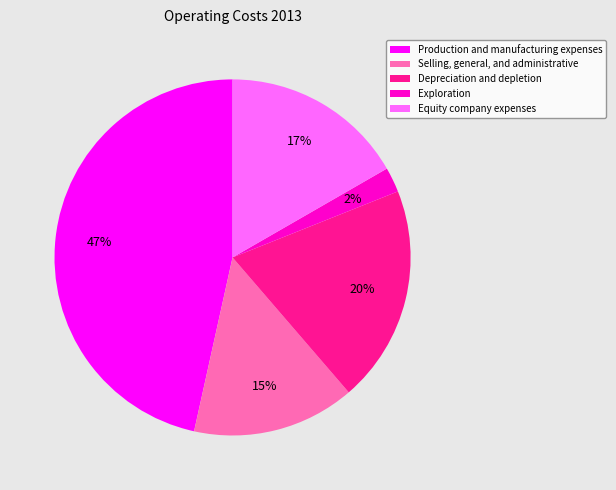

To the nearest percent, what is the average slice percentage?

20%